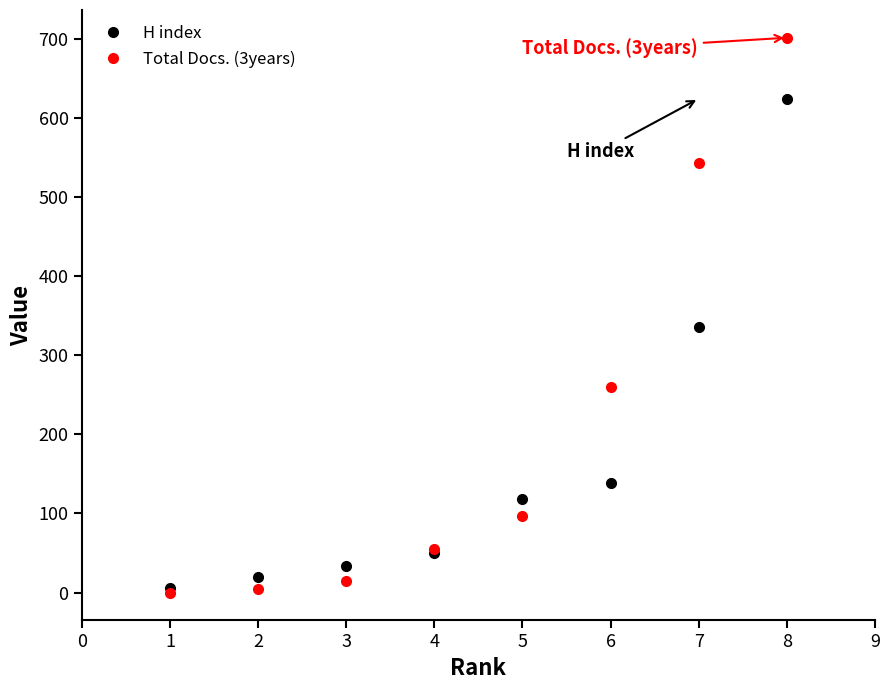

What is the sum of all H index values?

1323